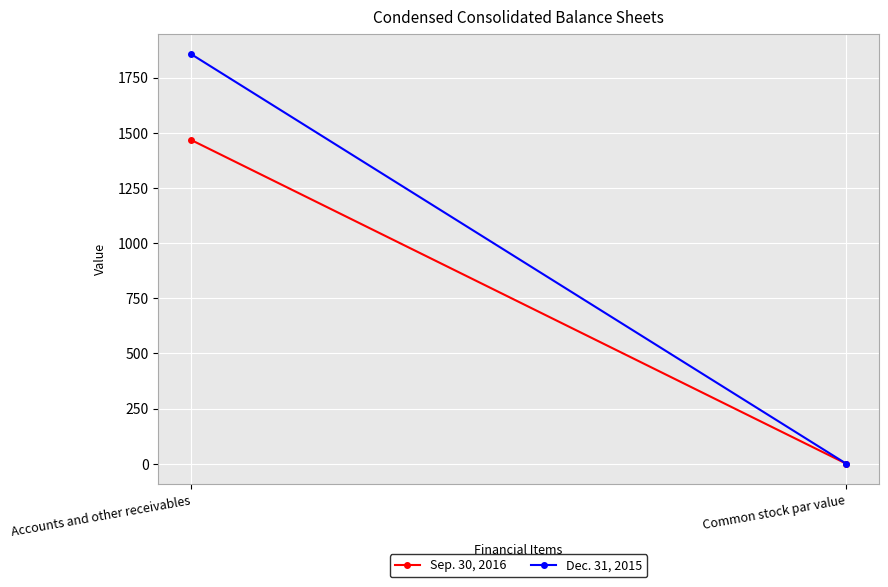

How many categories are shown in the chart?

2